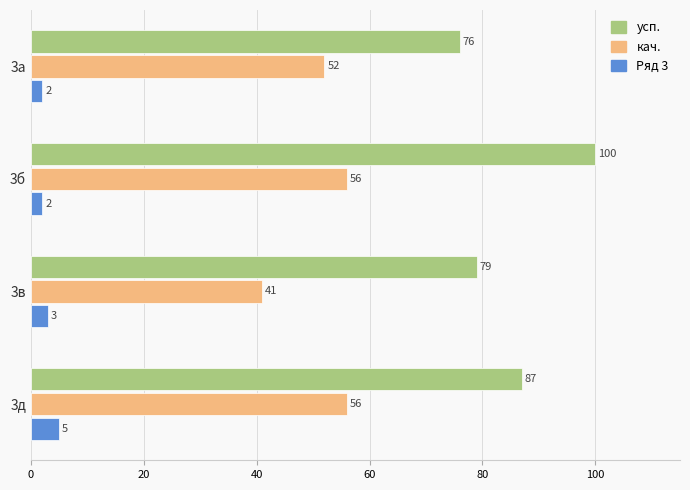

What is the spread (max minus min) of values at 3а?

74